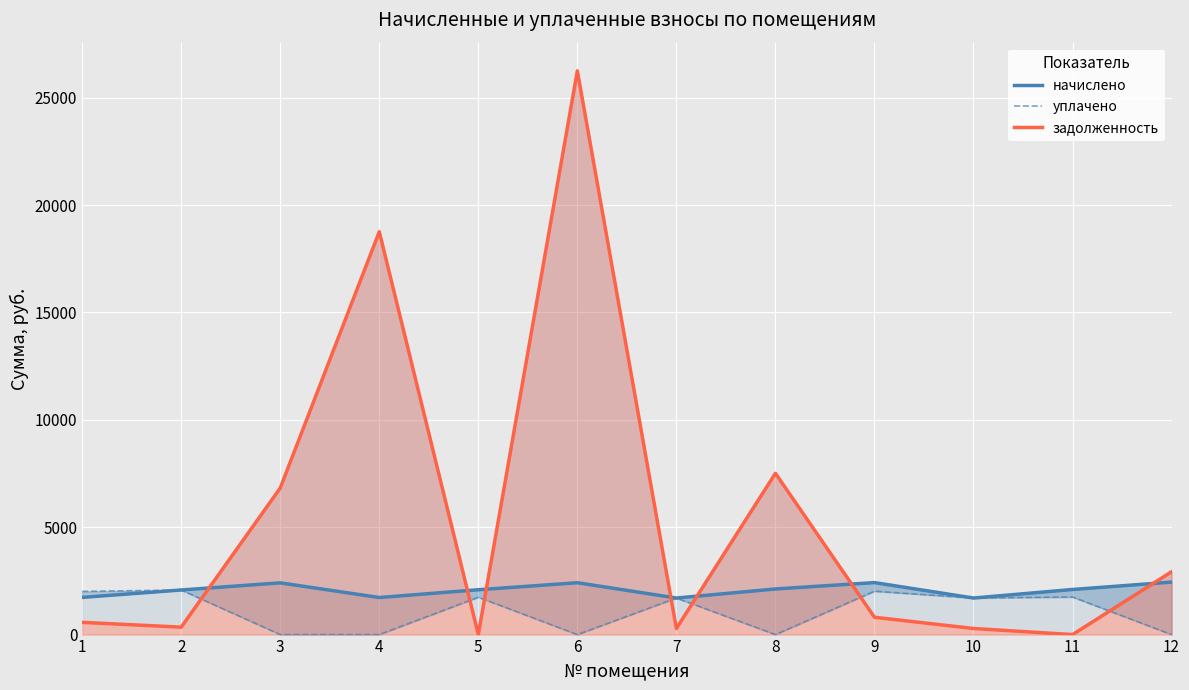

Is it true that начислено equals 3636.7 at 11?

False